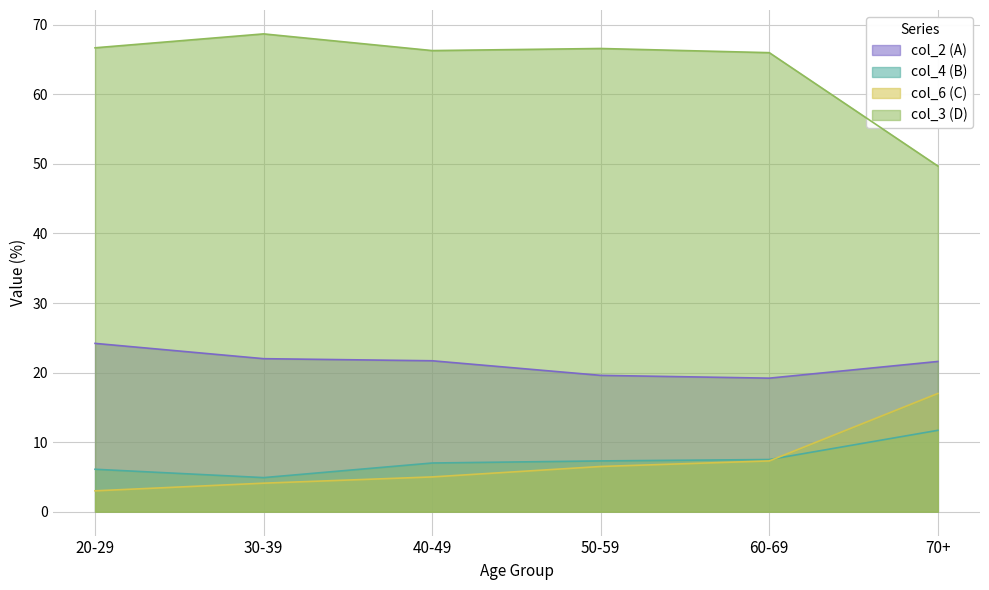

What value does the col_3 series have at 30-39?

68.7